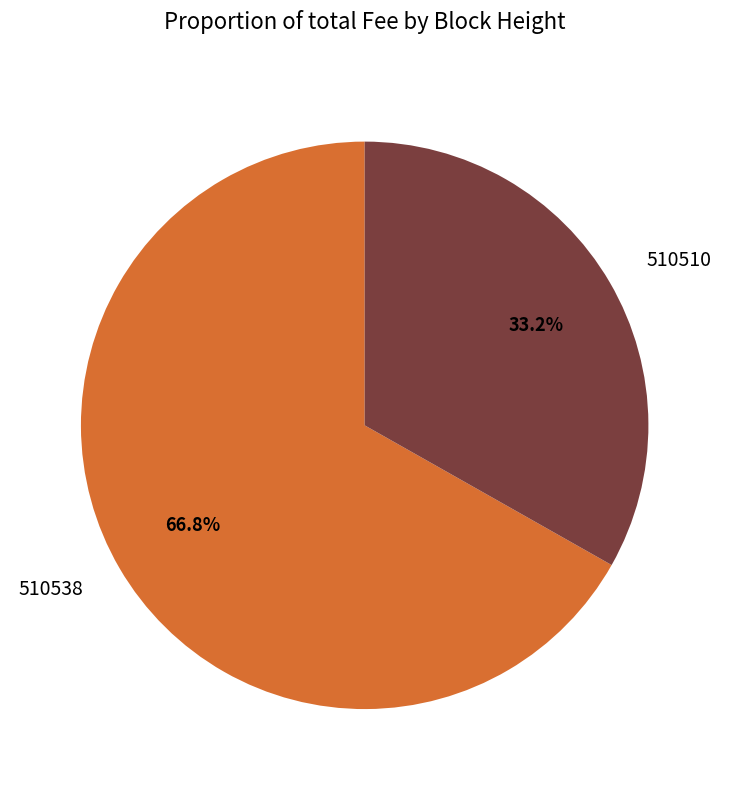

Which slice represents more than half of the pie?

510538